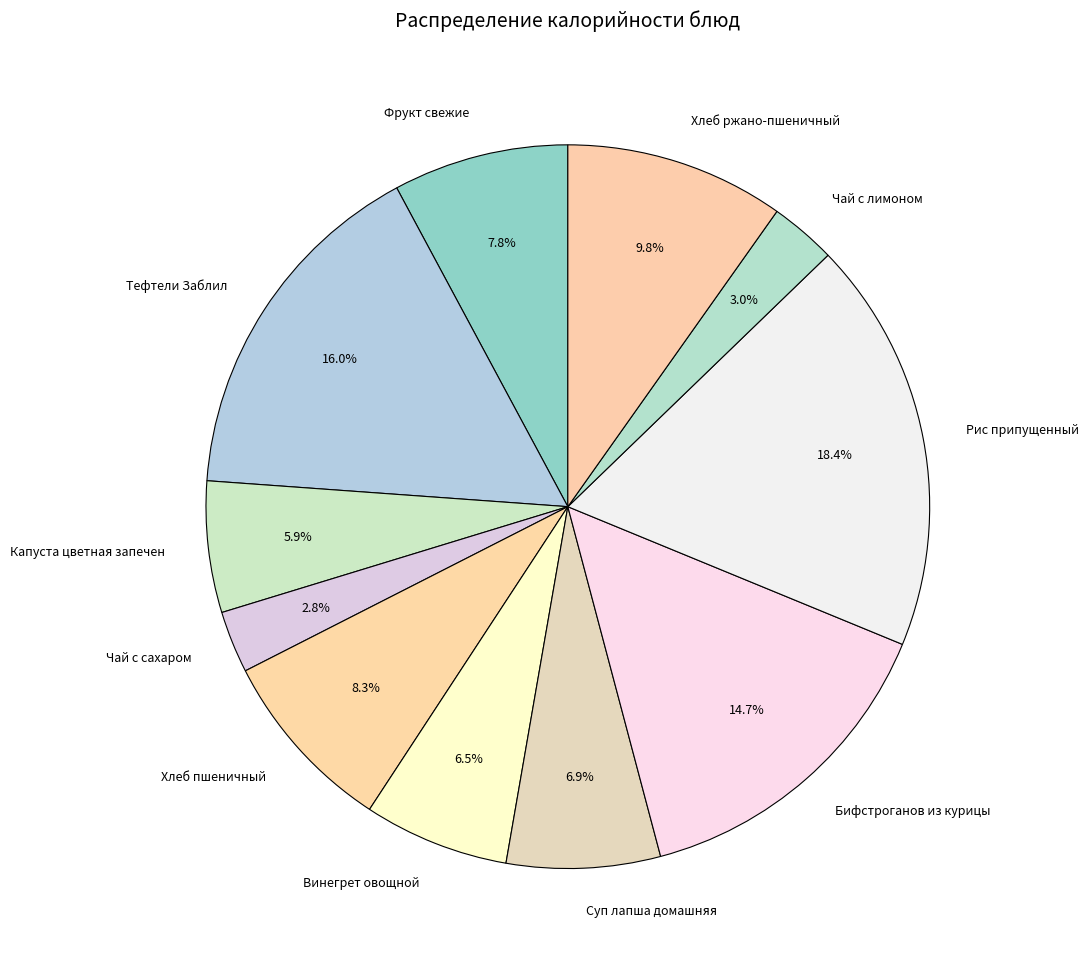

Which category has the biggest portion of the pie?

Рис припущенный